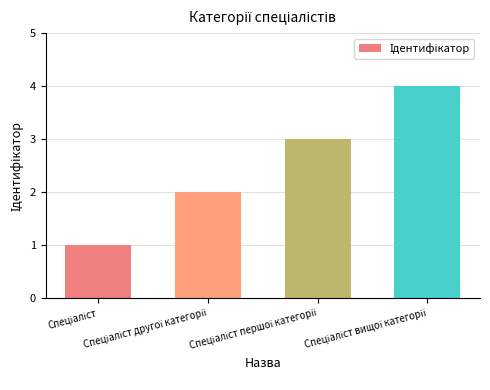

What is the difference between the second highest and minimum values?

2